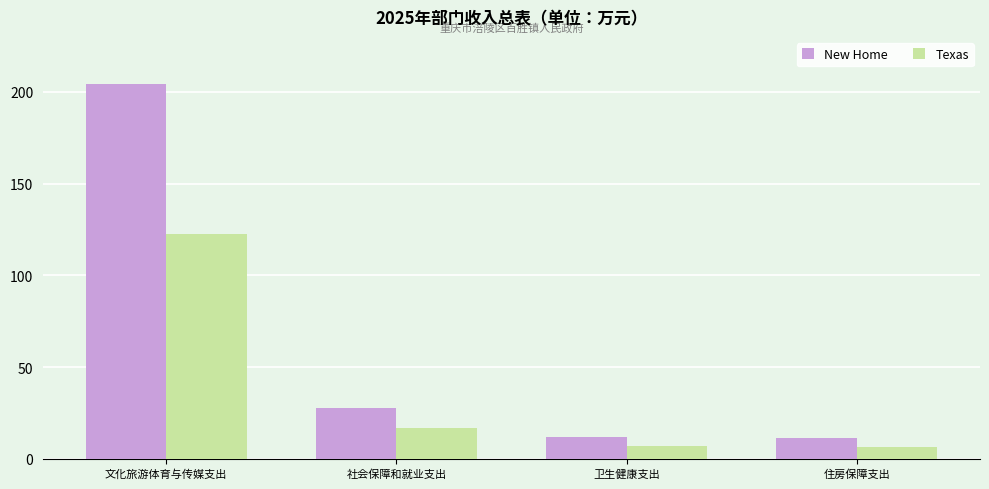

Which category has the highest value in the New Home series?

文化旅游体育与传媒支出